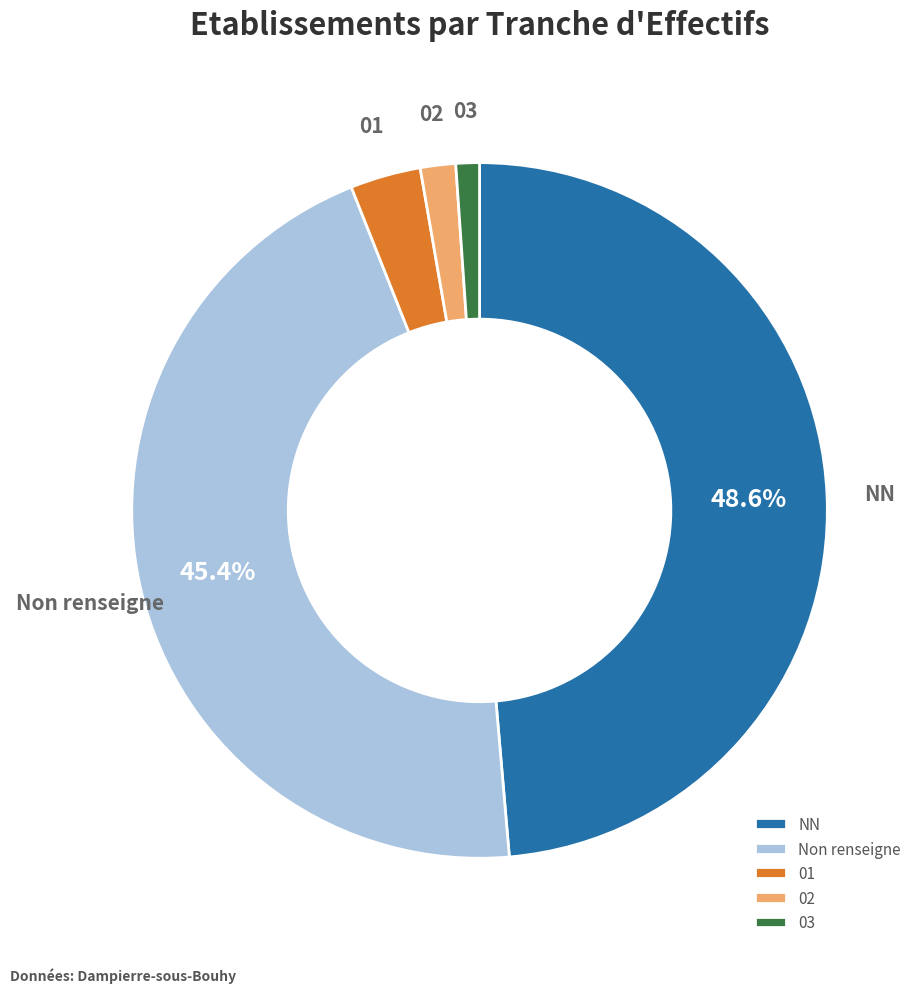

Is there a majority slice in this chart?

No